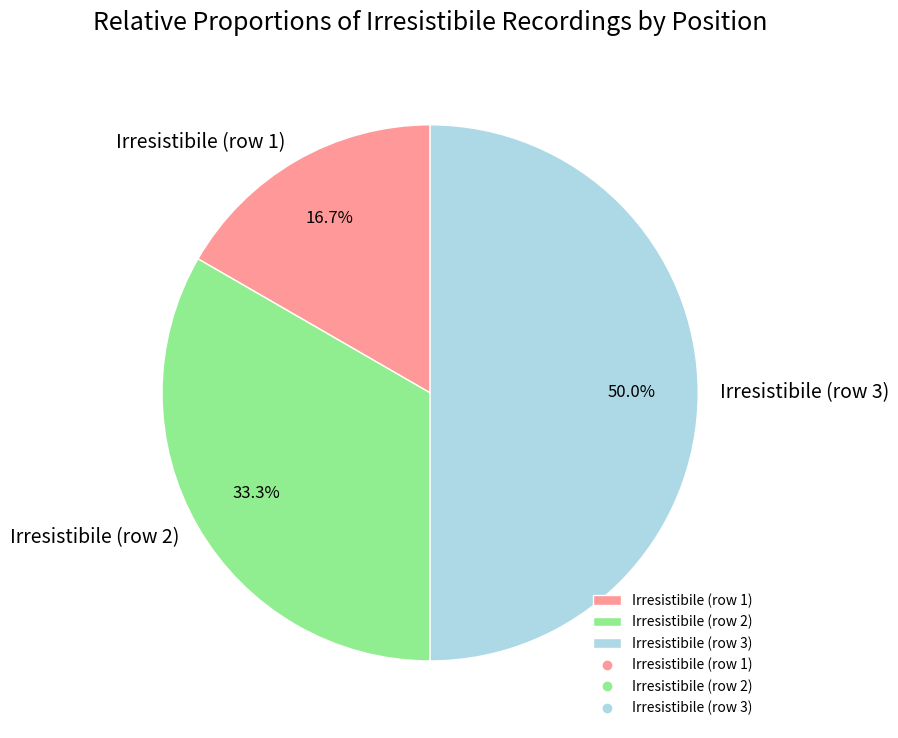

Do Irresistibile (row 3) and Irresistibile (row 1) together represent more than half of the pie?

Yes